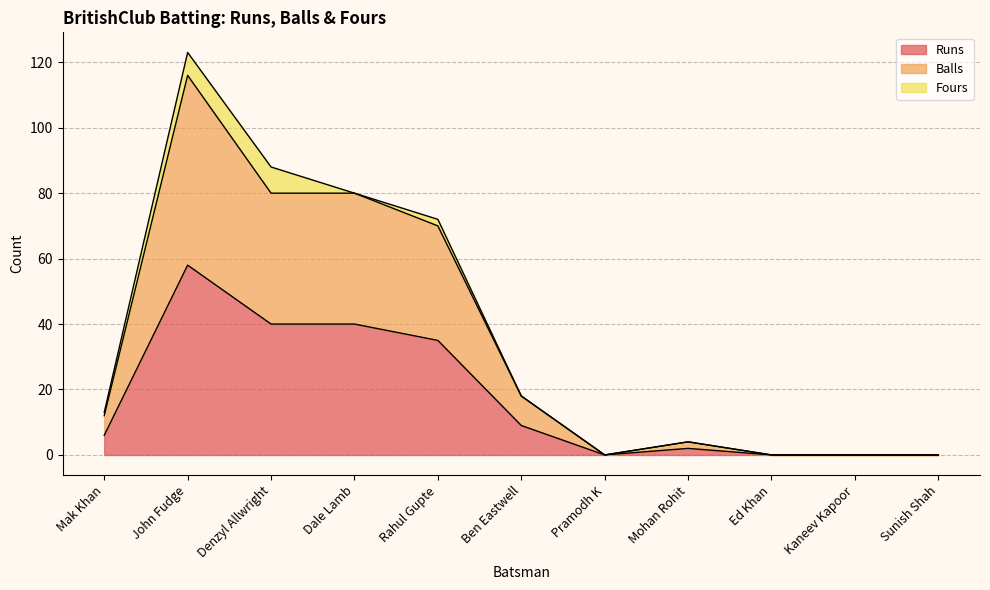

In Runs, how many points are higher than both neighbors (excluding endpoints)?

2